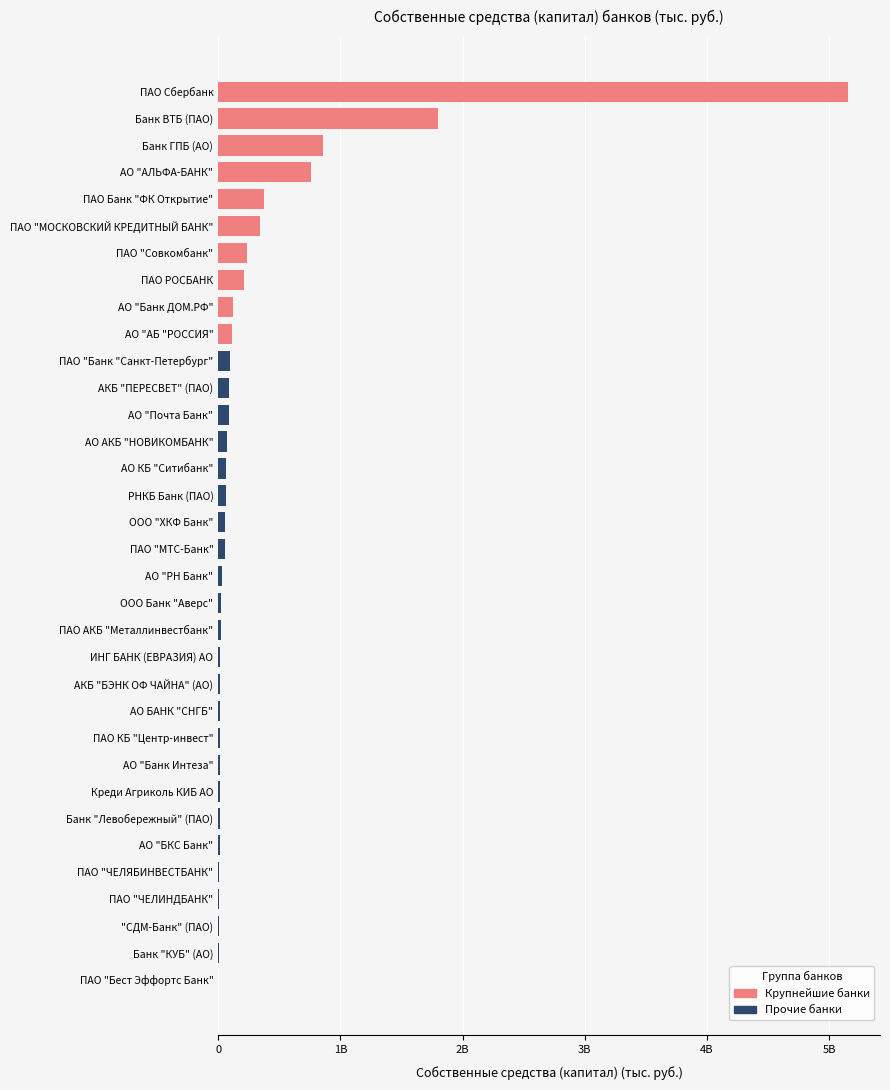

What is the sum of the values at АО "Почта Банк" and АО АКБ "НОВИКОМБАНК"?

152758262